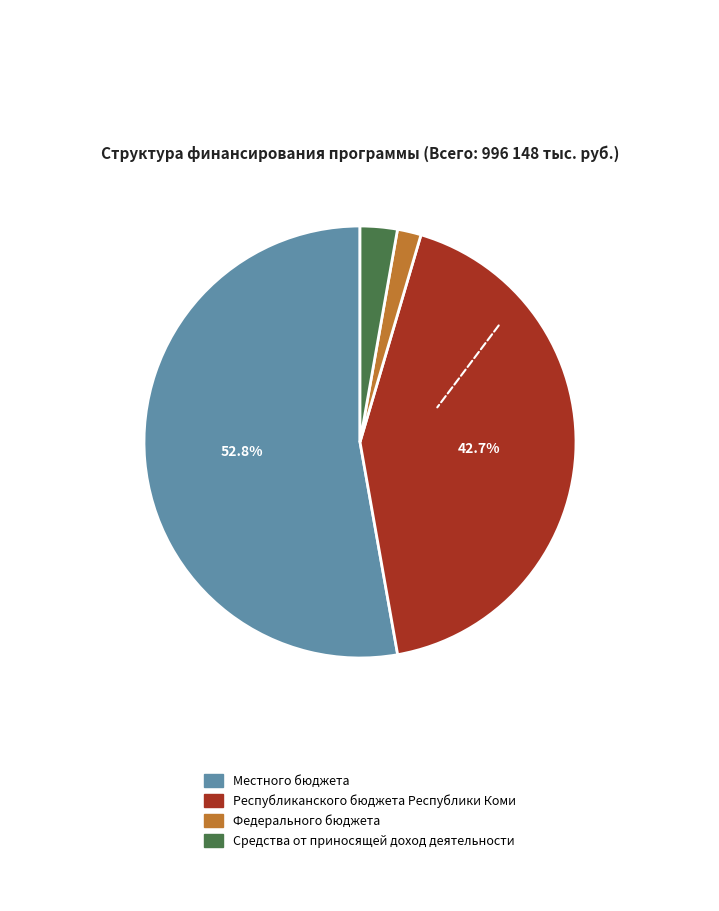

Does any single category account for the majority?

Yes